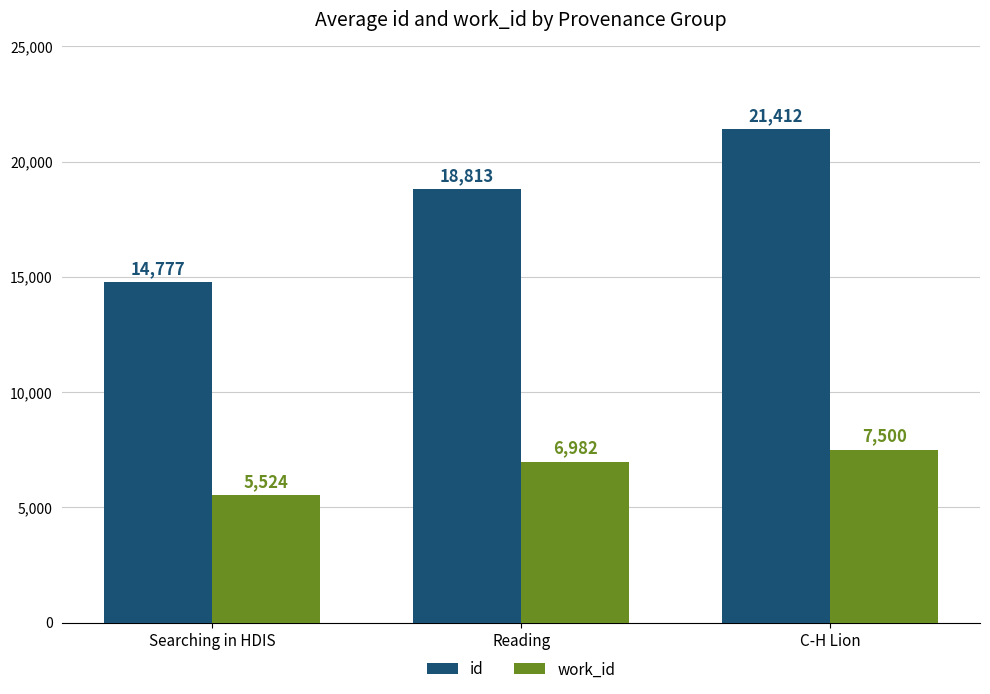

What is the maximum value shown in the chart?

21412.8